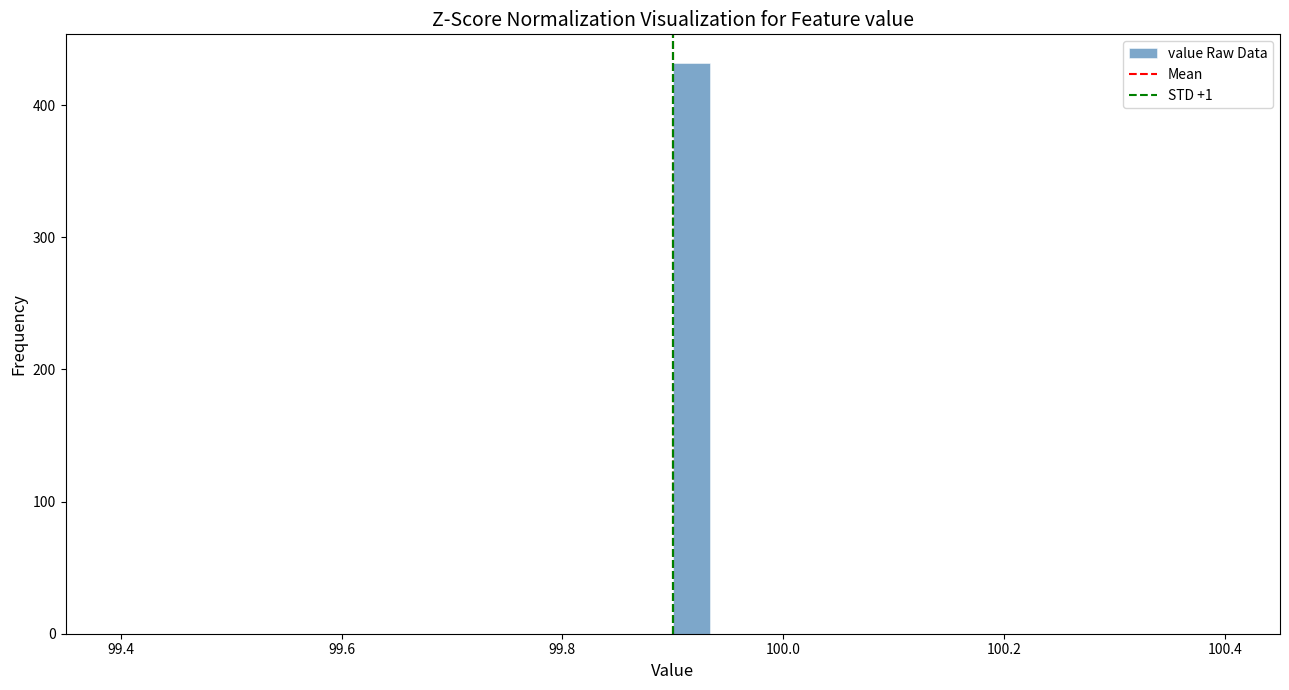

Read against the x-axis, roughly where is the centre of the tallest bar?

99.92